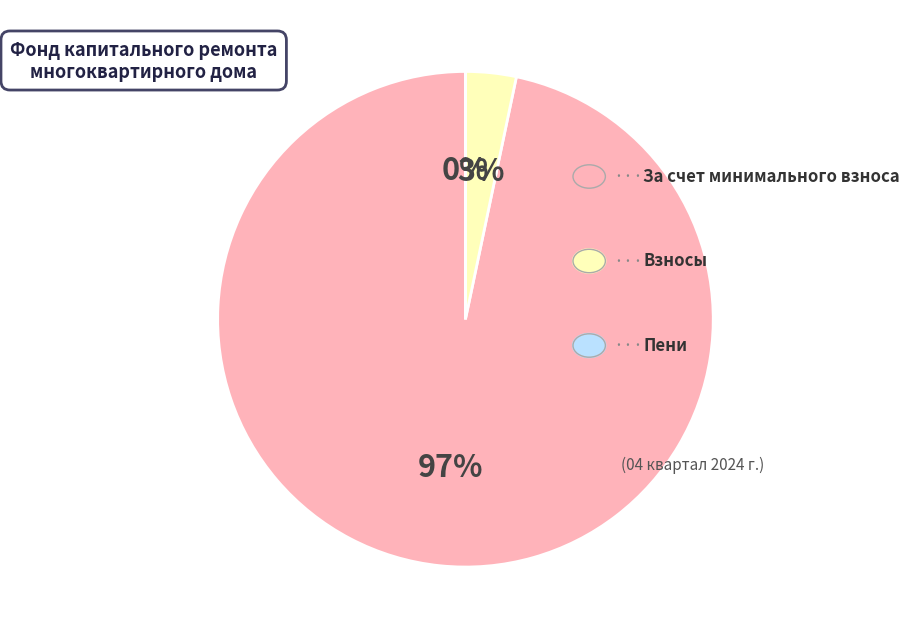

Is there a majority slice in this chart?

Yes